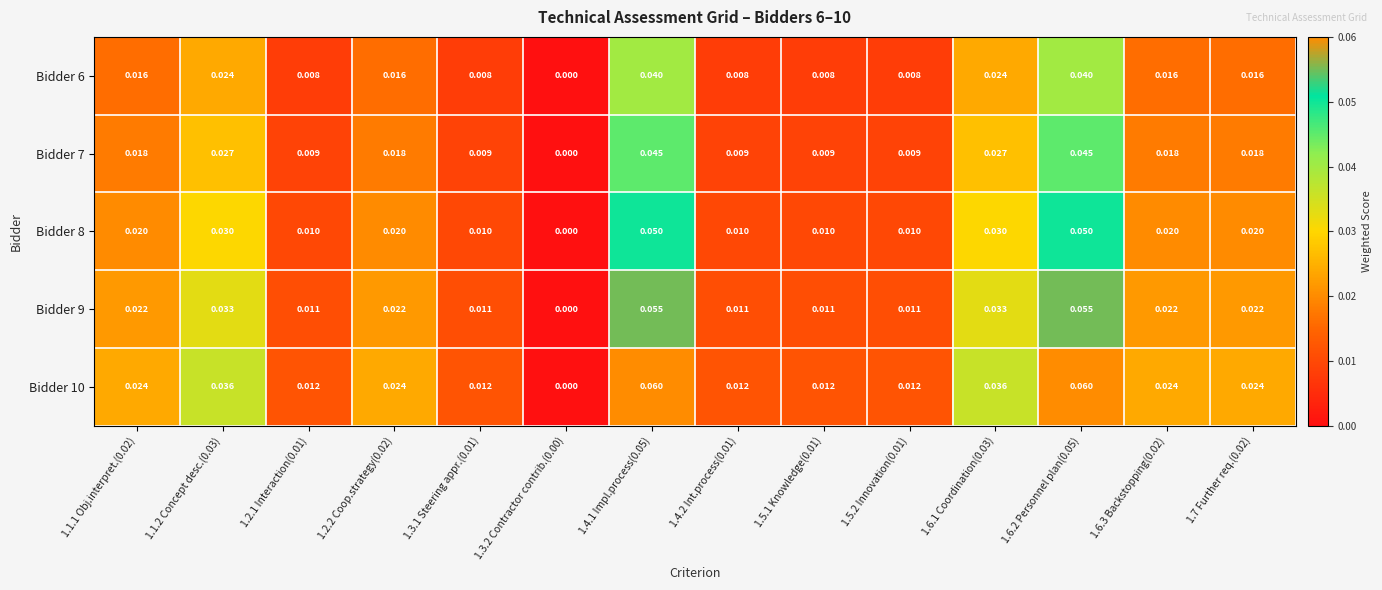

Is the value of Bidder 6 at 1.6.2 Personnel plan(0.05) greater than the value of Bidder 7 at 1.5.2 Innovation(0.01)?

Yes